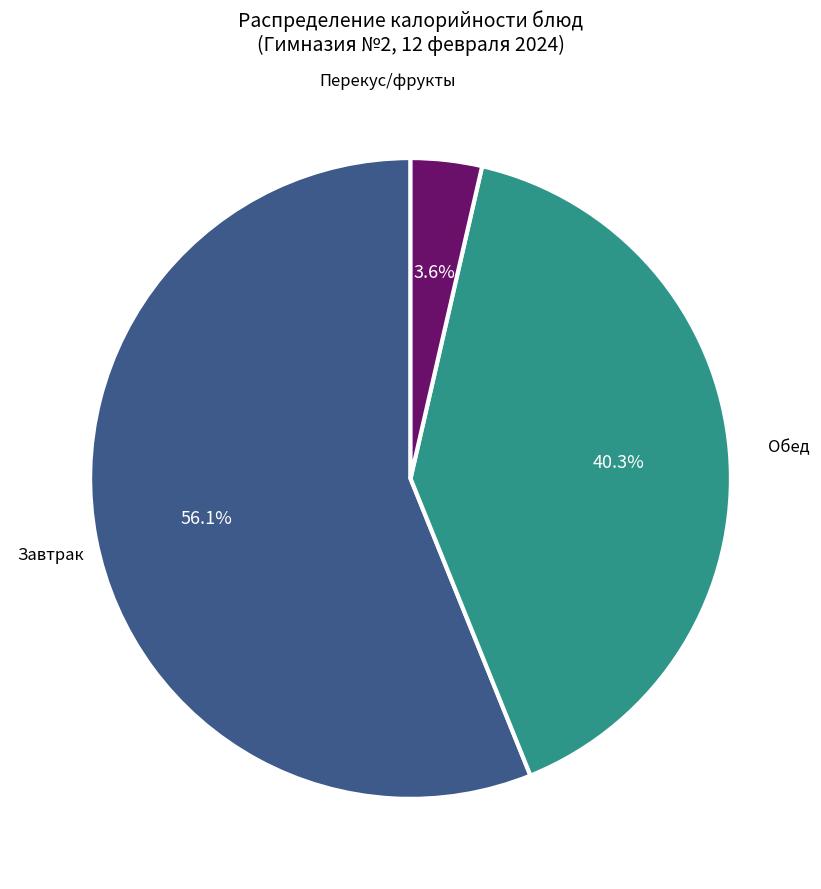

Does any single category account for the majority?

Yes